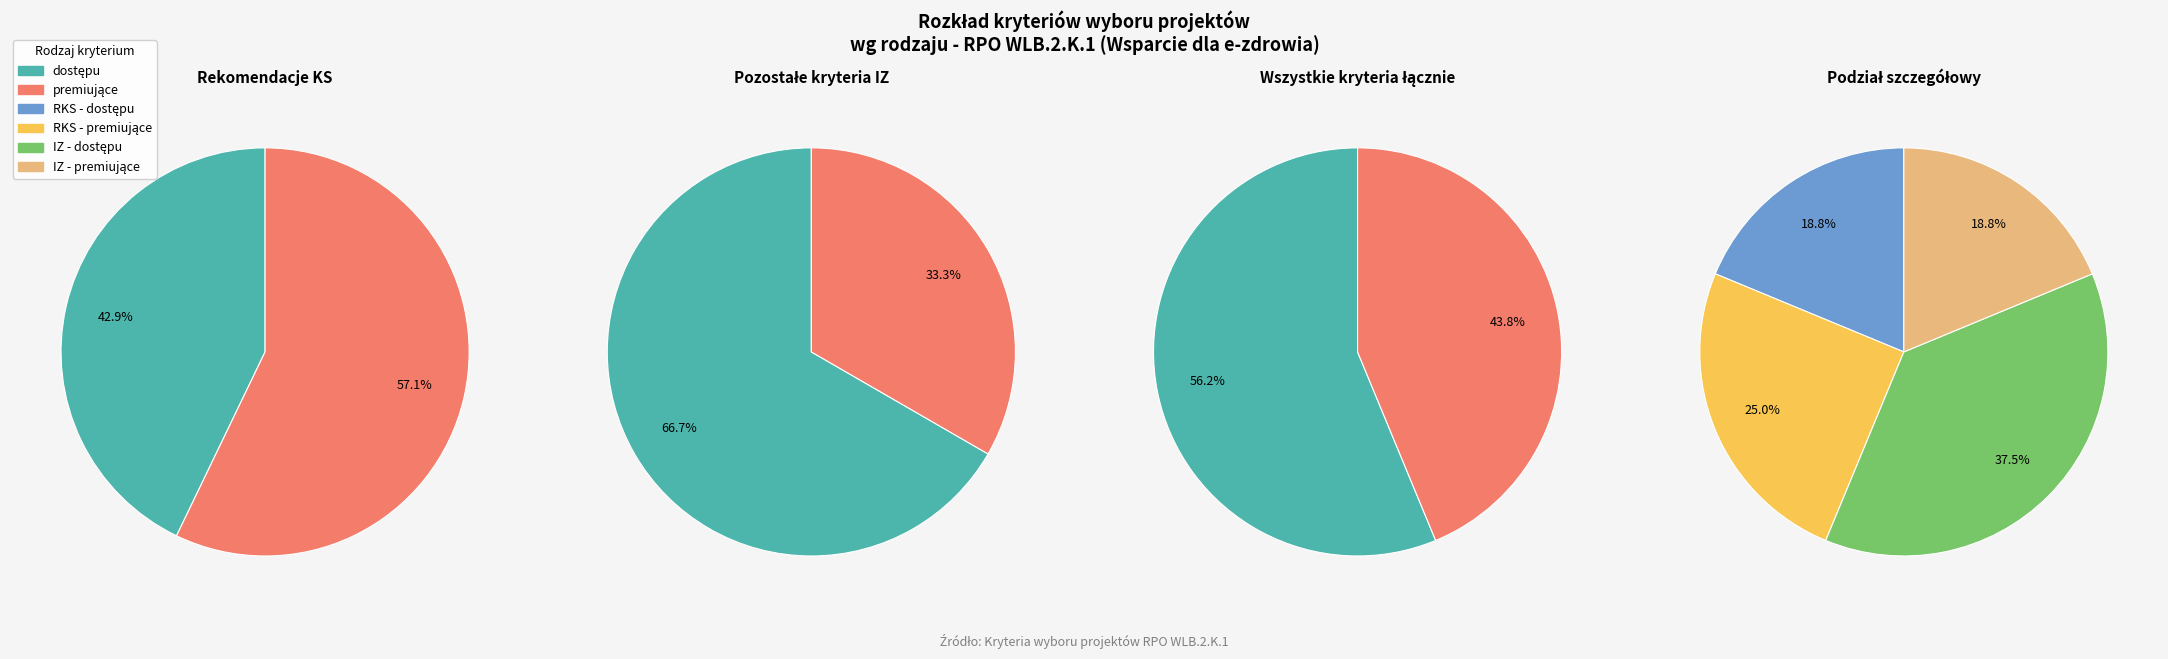

How much of the chart is everything except Pozostałe kryteria?

66.7%